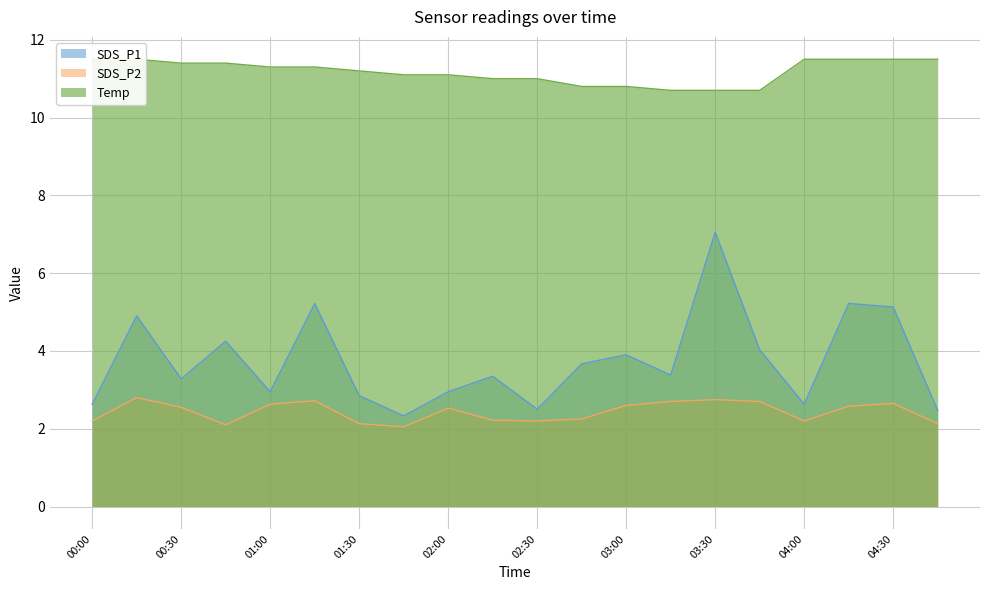

What is the difference between the maximum and minimum values in the SDS_P1 series?

4.7